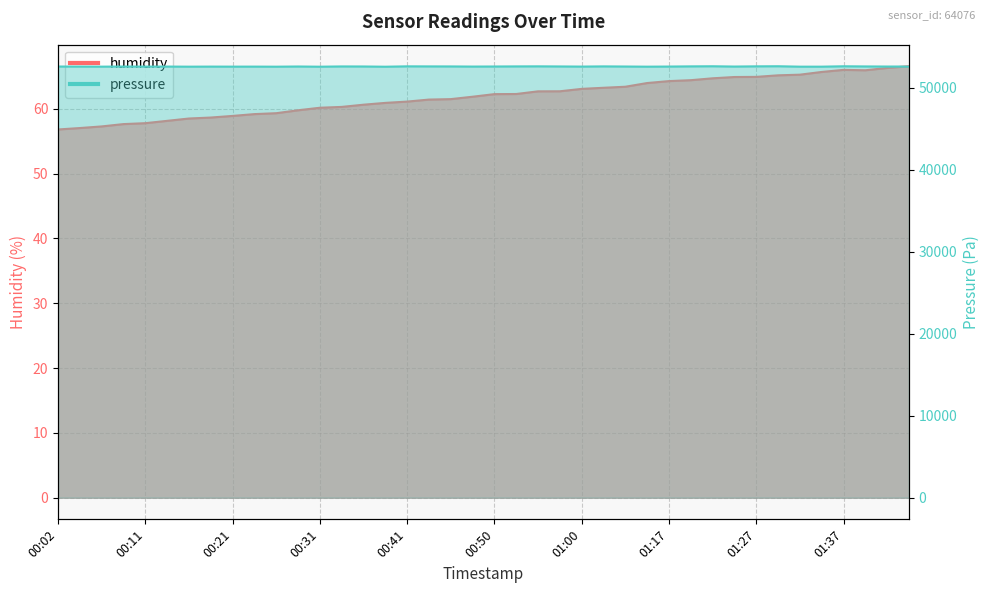

At how many categories does at least one series exceed 14227?

40